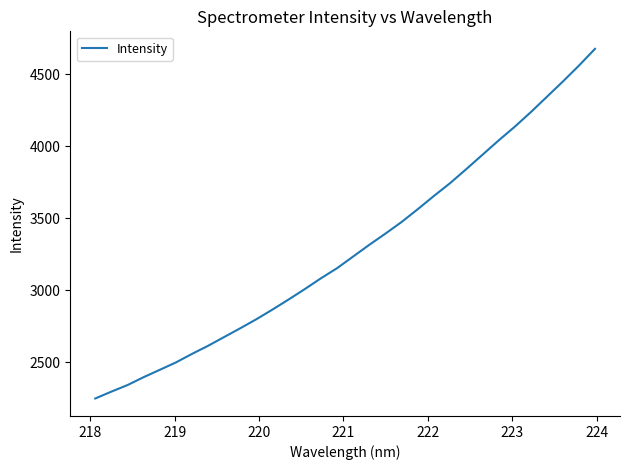

Is this an area chart (filled region under the line)?

No